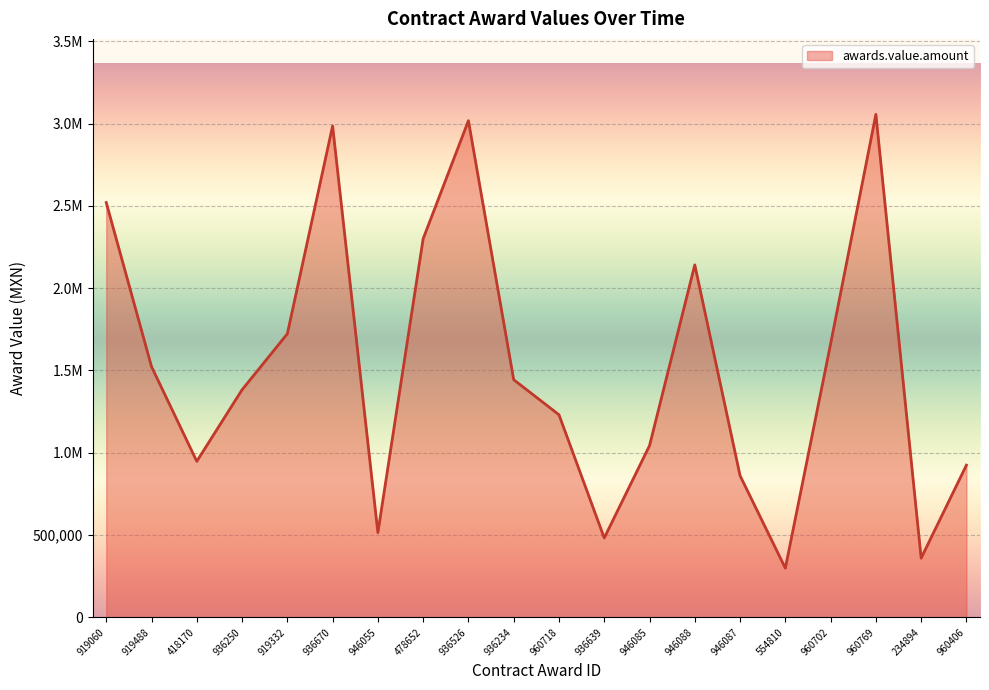

Approximately how many times larger is the value at 919488 compared to 418170?

1.6